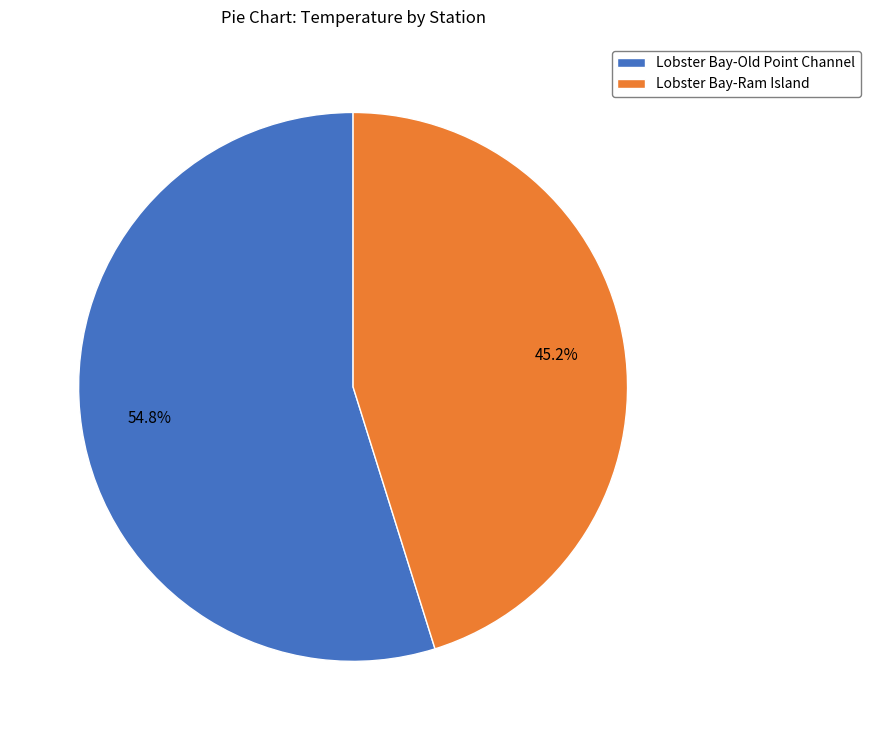

To the nearest percent, what is the average slice percentage?

50%